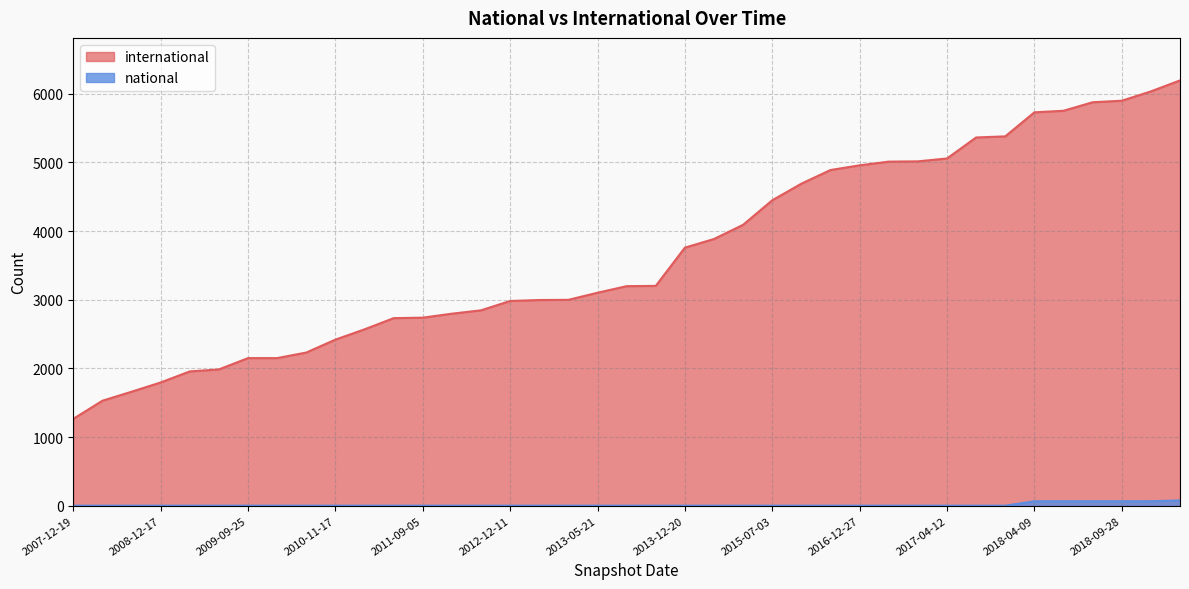

What is the maximum value for national?

76